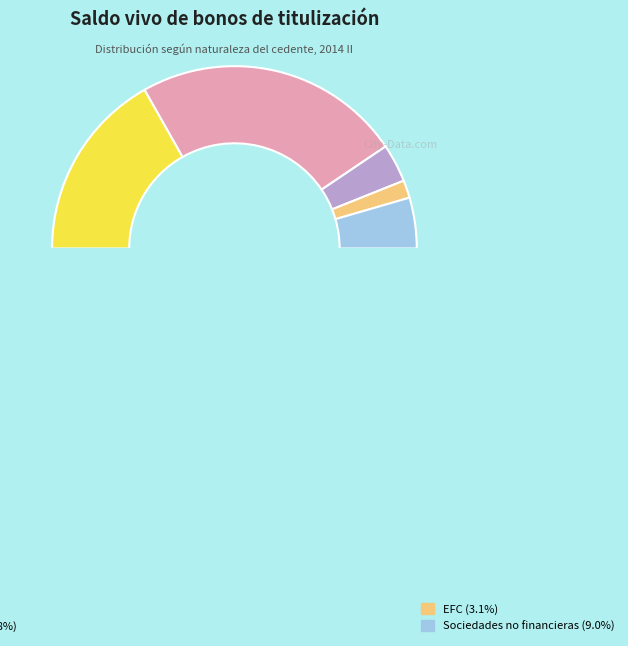

Is there a majority slice in this chart?

No